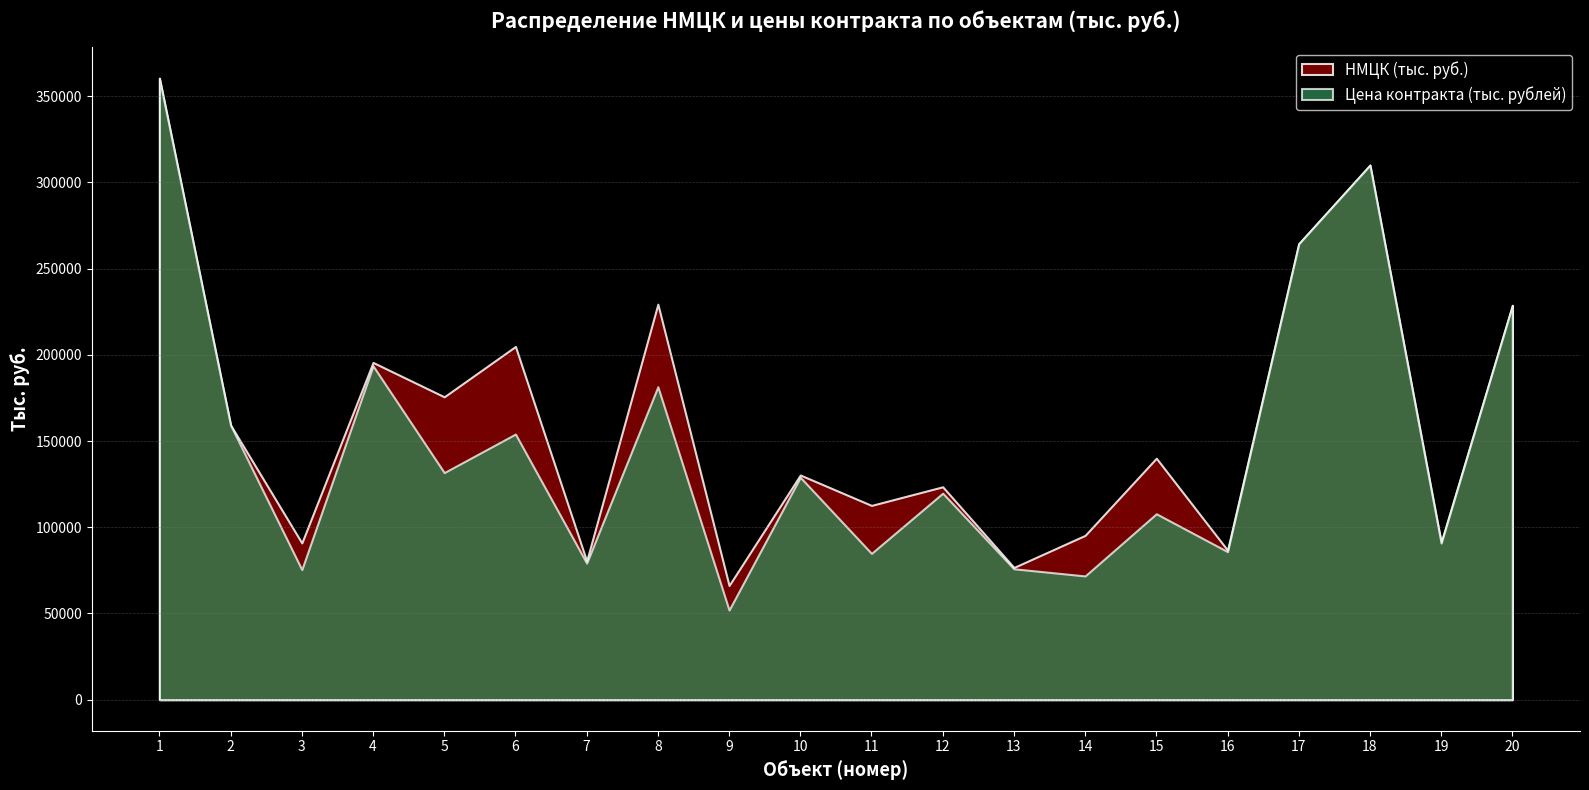

Reading left to right, what are all the values shown in this chart?

НМЦК (тыс. руб.): 1=360484.3	2=159264.1	3=90926.8	4=195617.7	5=175680.3	6=204899.1	7=80443.1	8=229423.4	9=66236.8	10=130323.1	11=112689.4	12=123489.8	13=76698.3	14=95322.3	15=140071.8	16=86742.2	17=264459.9	18=310102.9	19=91306.6	20=228746.7
Цена контракта (тыс. рублей): 1=360484.3	2=159264.1	3=75469.2	4=193661.5	5=131725.1	6=154084.1	7=79236.5	8=181542.7	9=51995.9	10=129019.9	11=84855.1	12=119785.1	13=75931.3	14=71777.7	15=107855.3	16=85874.8	17=264459.9	18=310102.9	19=90850.1	20=228746.7